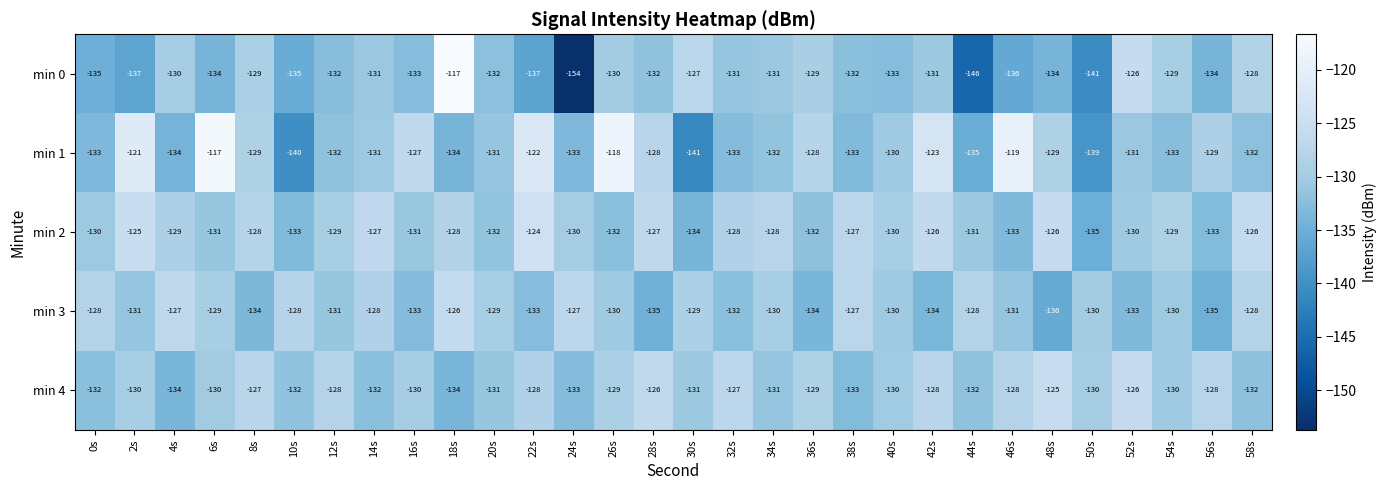

What is the total value across all series at 30s?

-662